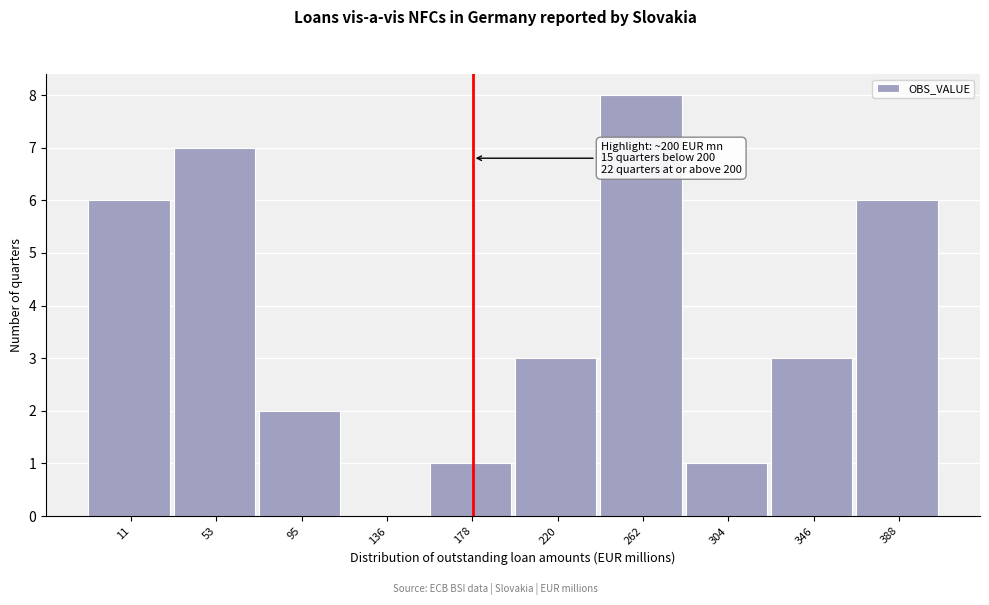

Reading left to right, what are all the values shown in this chart?

11=6	53=7	95=2	136=0	178=1	220=3	262=8	304=1	346=3	388=6